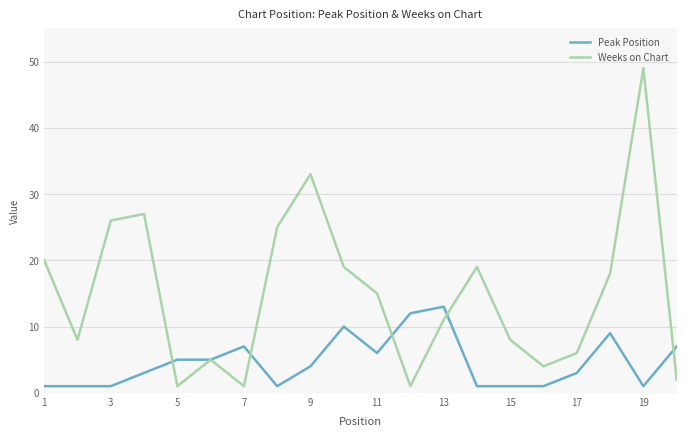

Which series has the widest spread of values?

Weeks on Chart